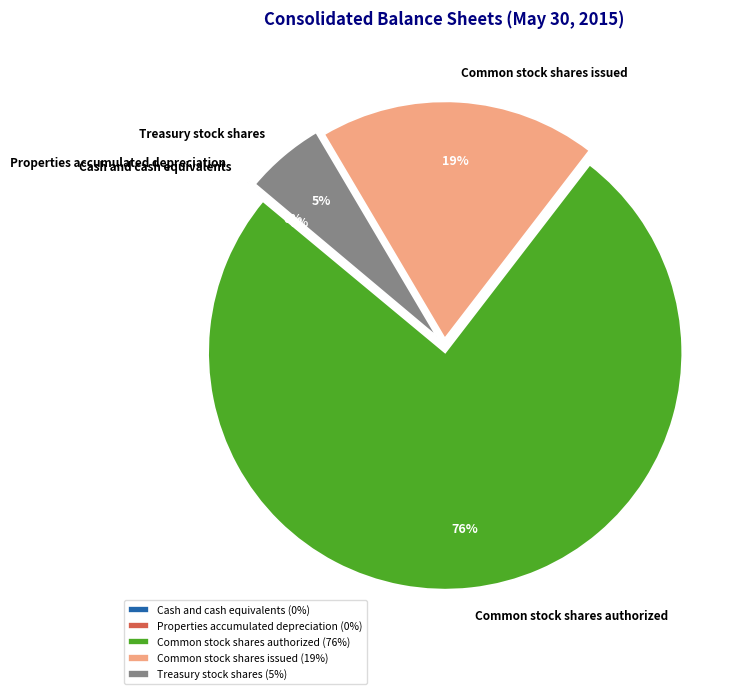

Which has a higher value, Common stock shares issued or Treasury stock shares?

Common stock shares issued